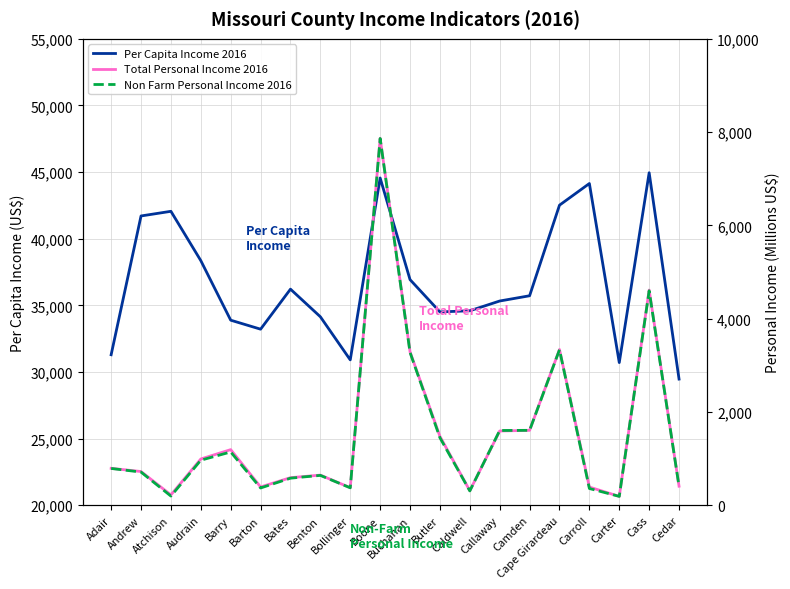

Where do Non Farm Personal Income 2016 and Total Personal Income 2016 first cross each other?

Caldwell and Callaway